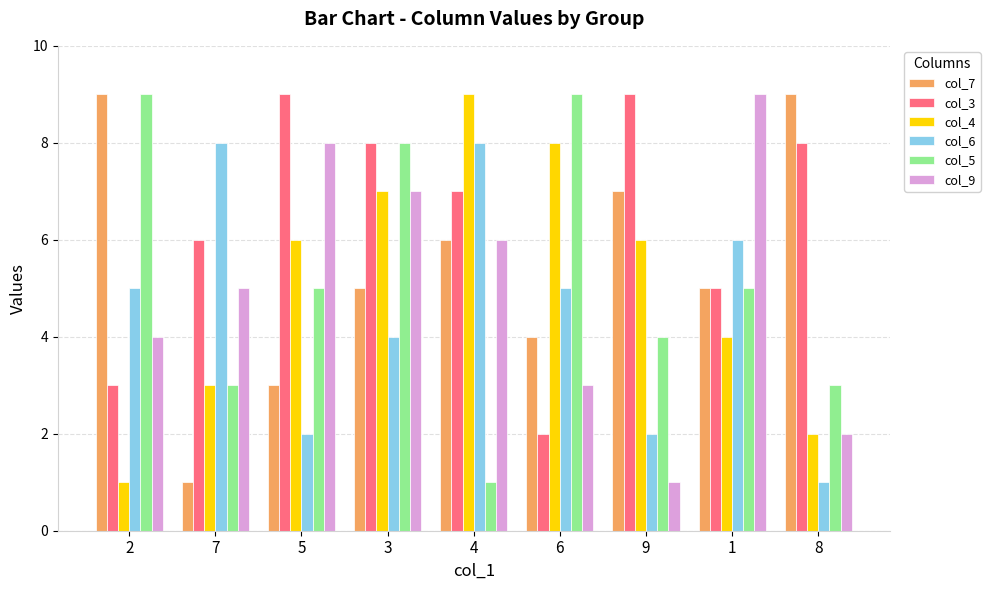

The value of col_4 at 6 is 2. True or false?

False